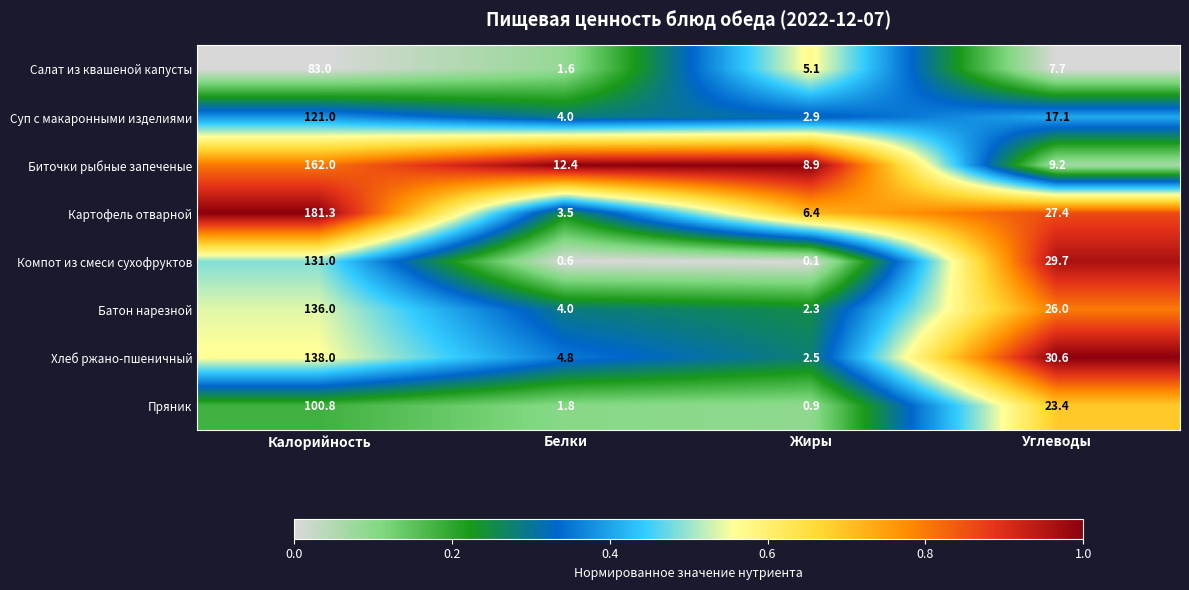

Rank the categories by Компот из смеси сухофруктов value from lowest to highest.

Жиры, Белки, Углеводы, Калорийность